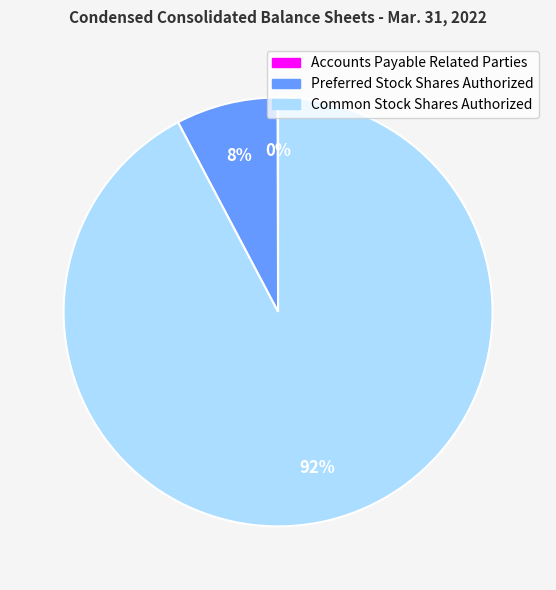

Which category has the biggest portion of the pie?

Common Stock Shares Authorized